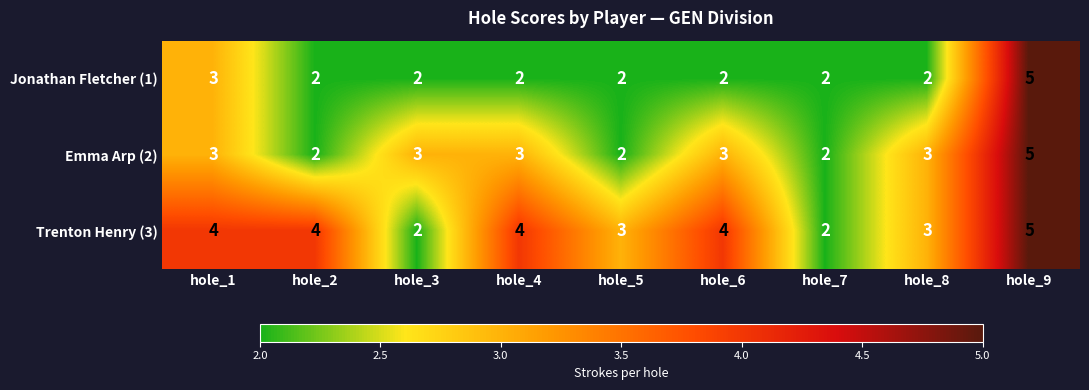

How many series are shown in this chart?

3